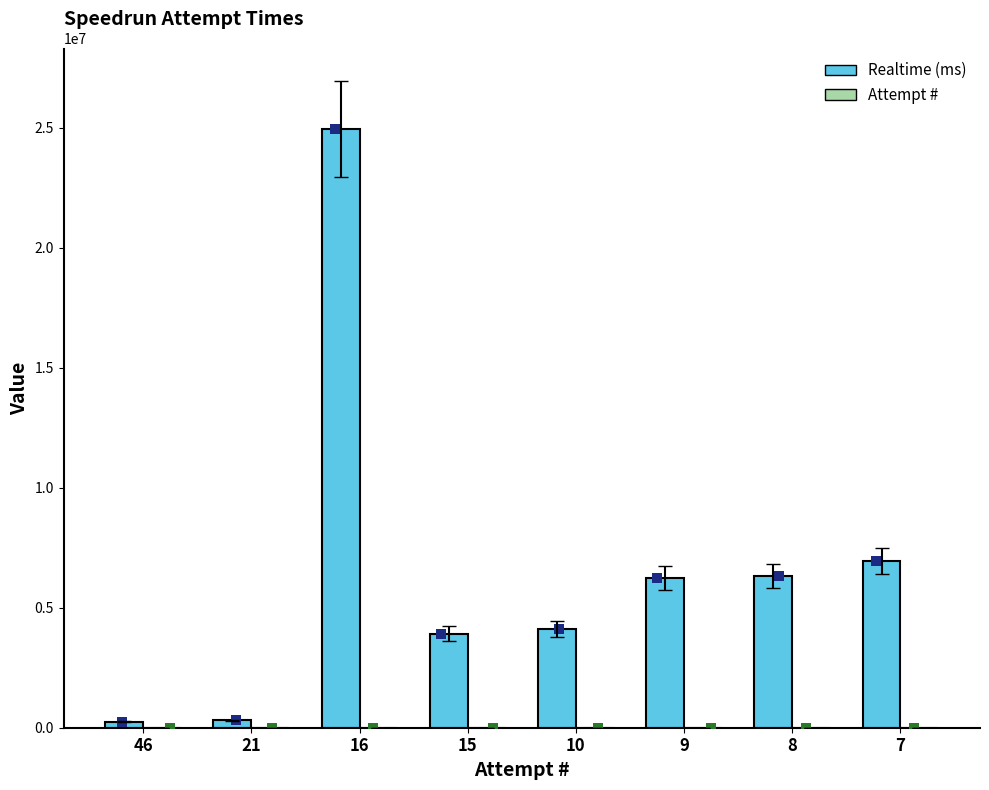

Which series contains the highest Y value?

Realtime (ms)